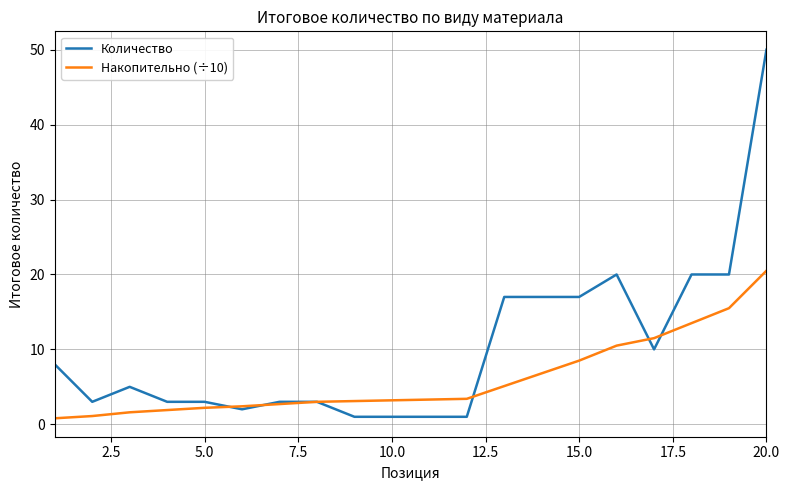

What is the lowest value of the Накопительно (÷10) series?

0.8